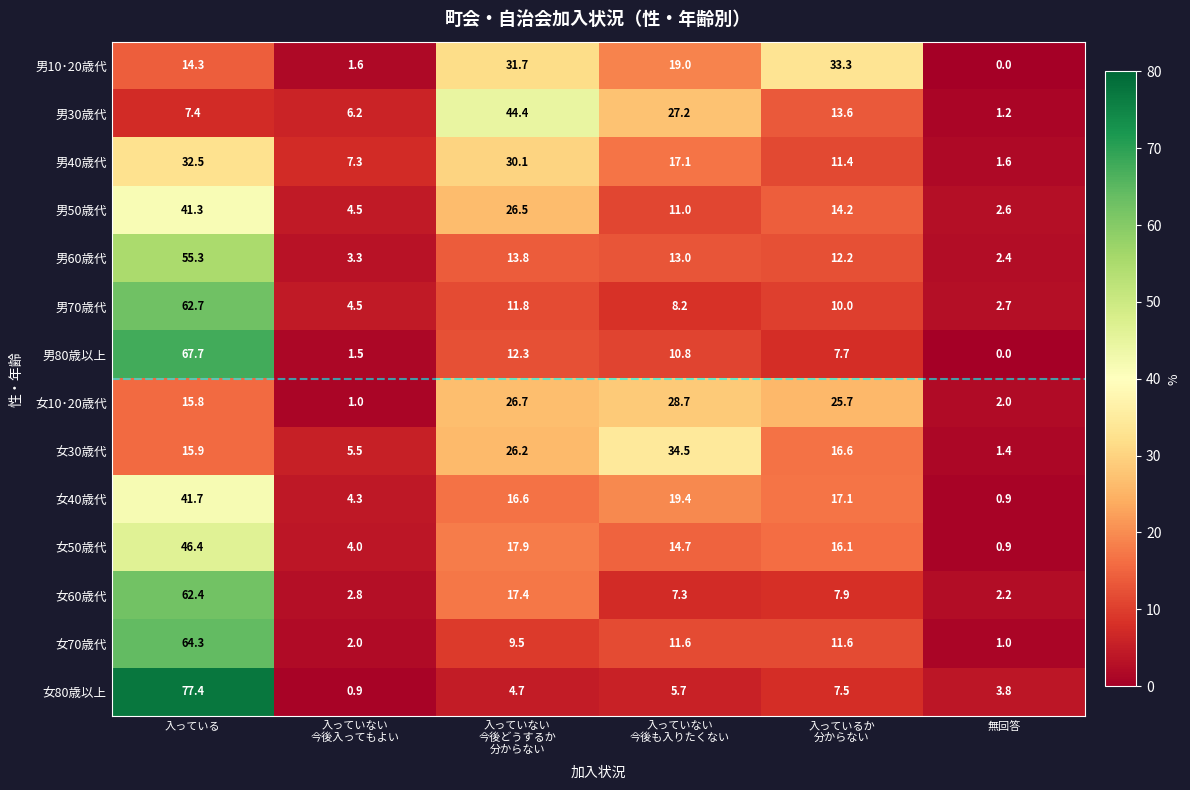

What is the sum of all 女70歳代 values?

100.0